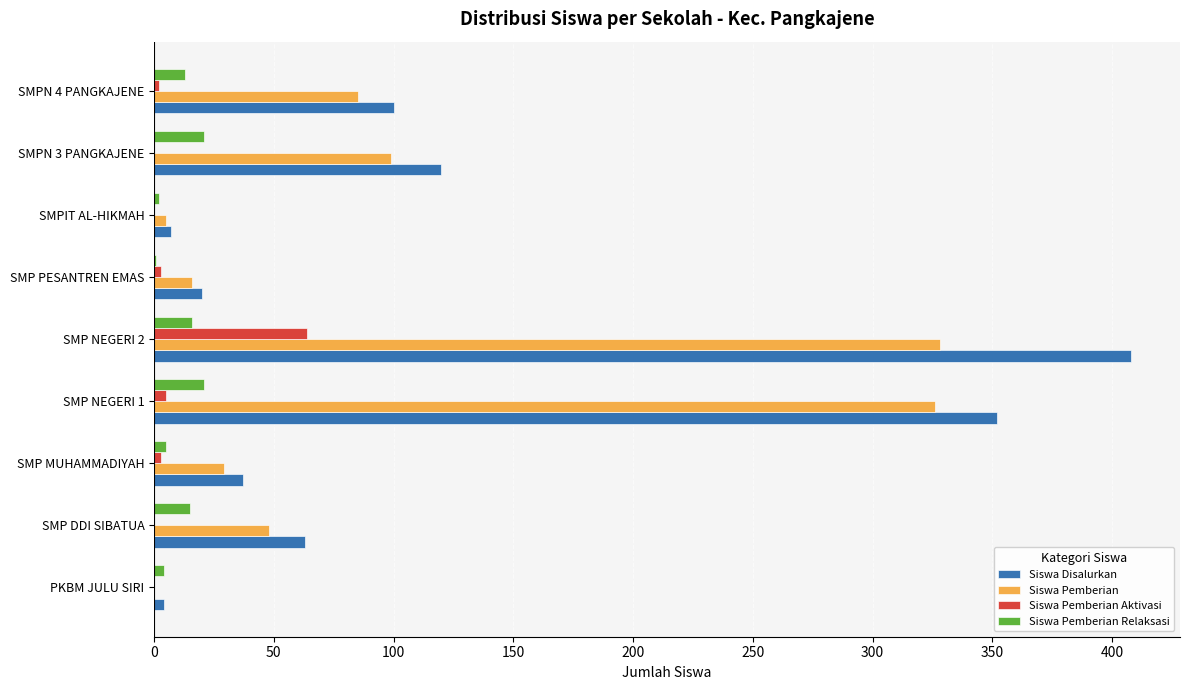

At which label is Siswa Disalurkan closest to 206?

SMPN 3 PANGKAJENE